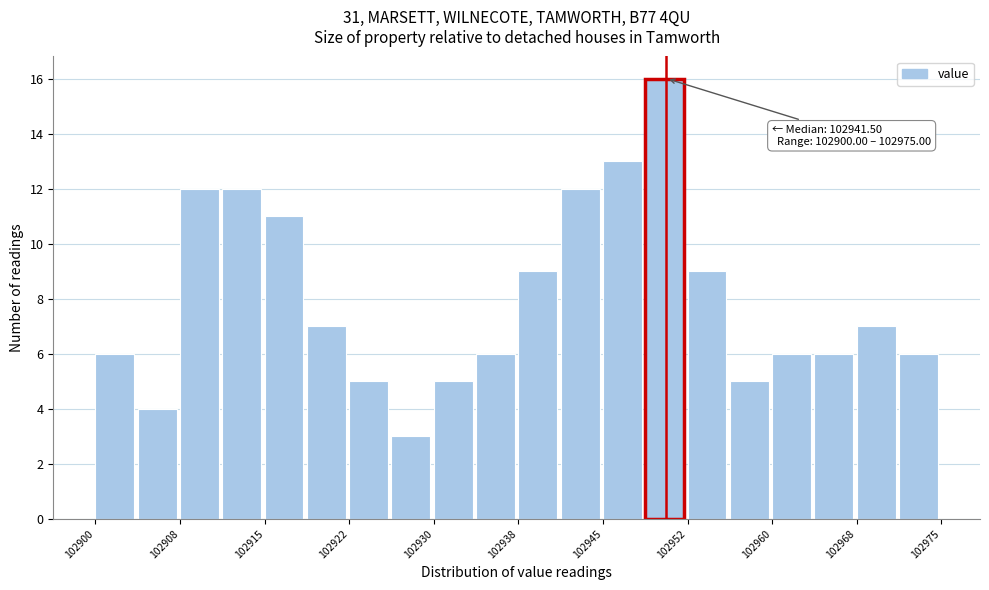

Read against the x-axis, roughly where is the centre of the tallest bar?

102950